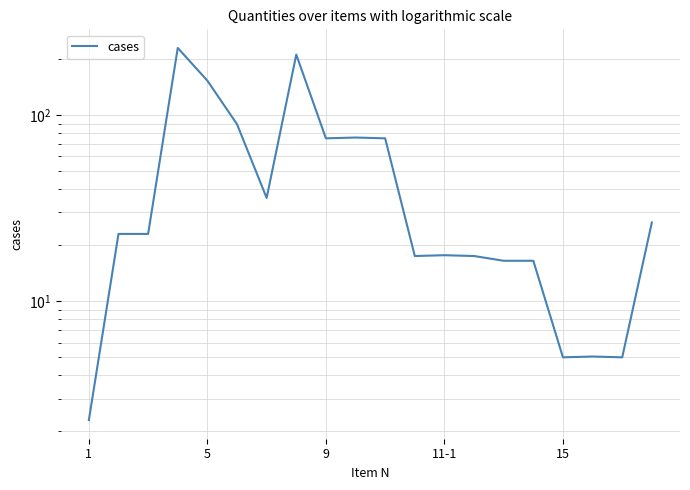

Reading left to right, transcribe all the data shown in this chart.

2.3	23.0	23.0	229.4	153.0	89.3	35.9	211.2	75.0	75.8	75.0	17.5	17.7	17.5	16.5	16.5	5.0	5.0	5.0	26.5